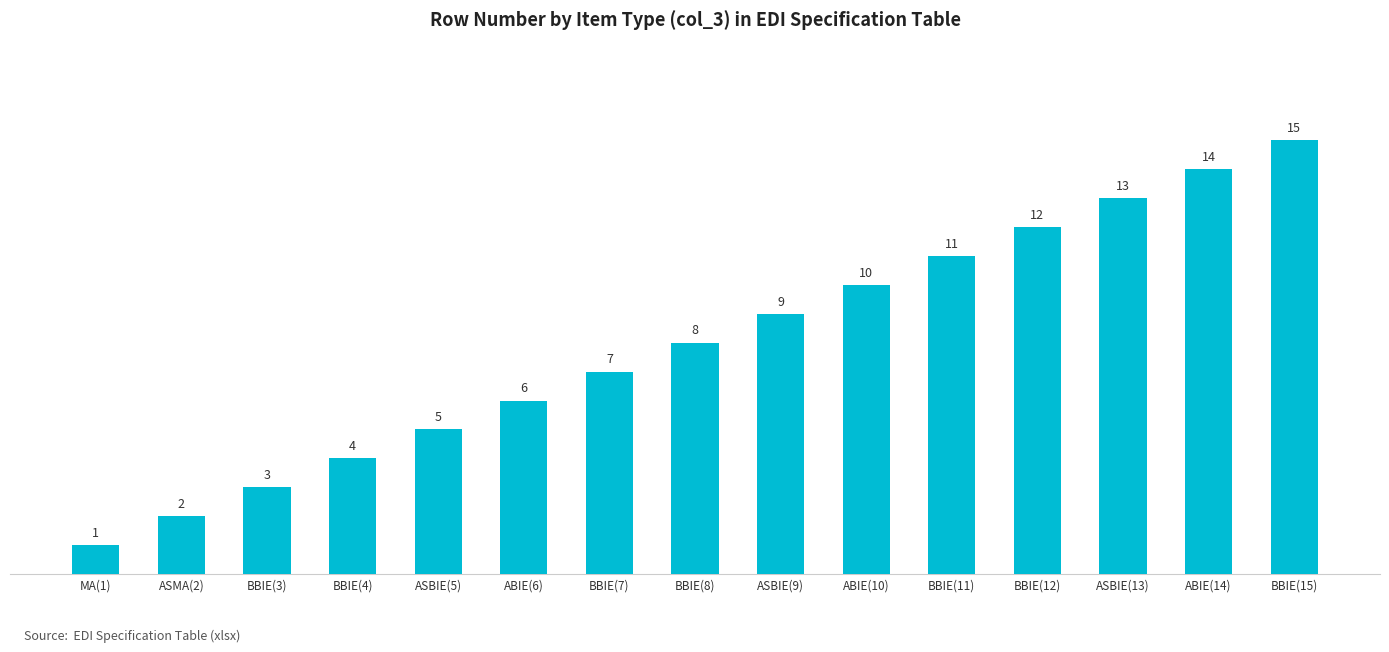

What is the value of the 4th bar from the left?

4